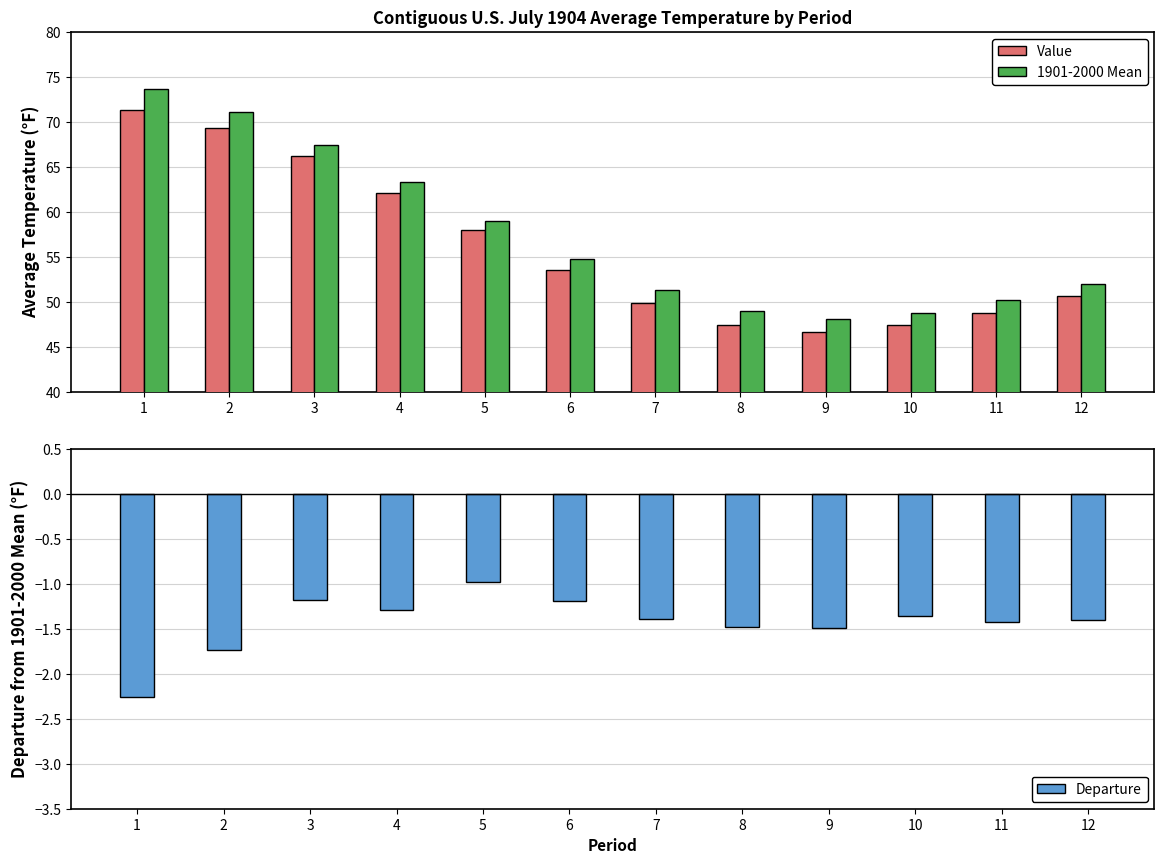

What is the value of the Departure bar at the 8th from the left?

-1.5